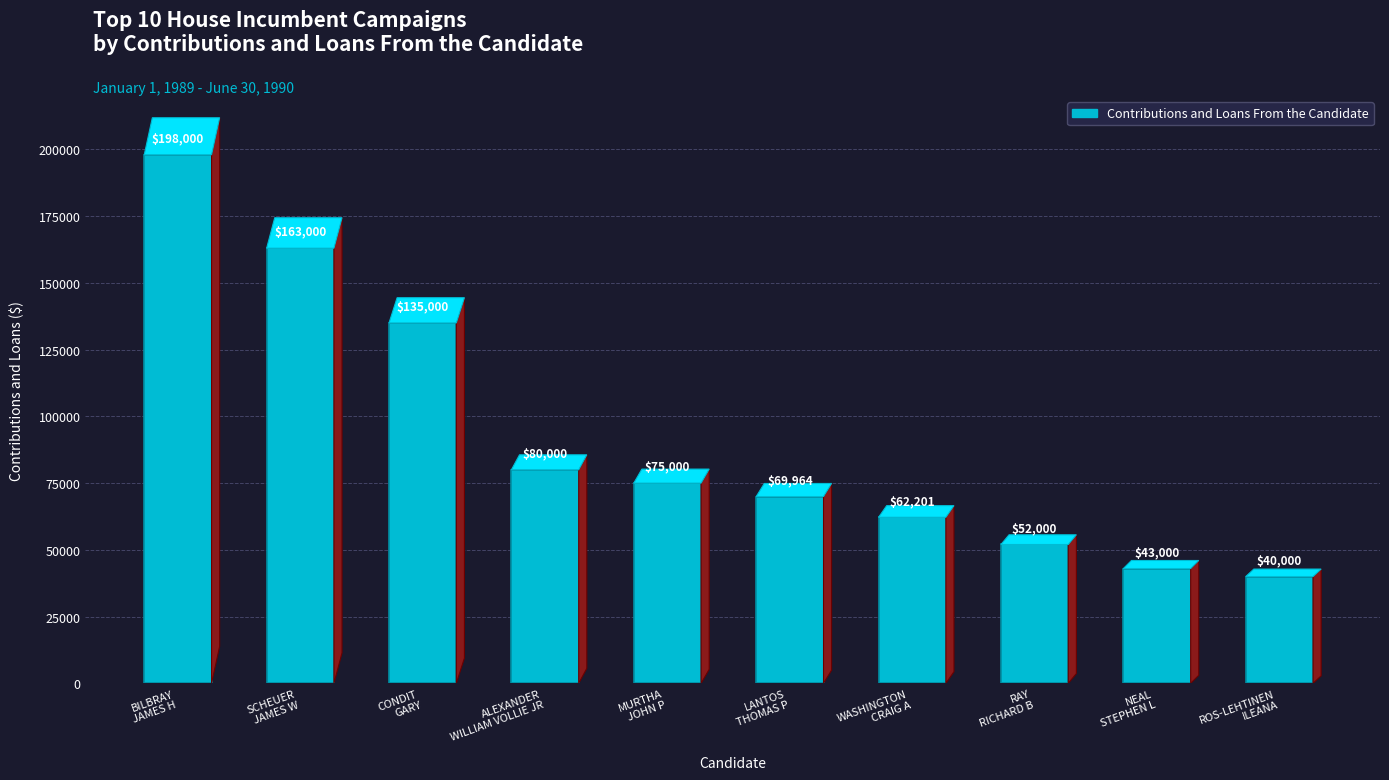

The chart shows a value of 40000 at ROS-LEHTINEN
ILEANA. True or false?

True